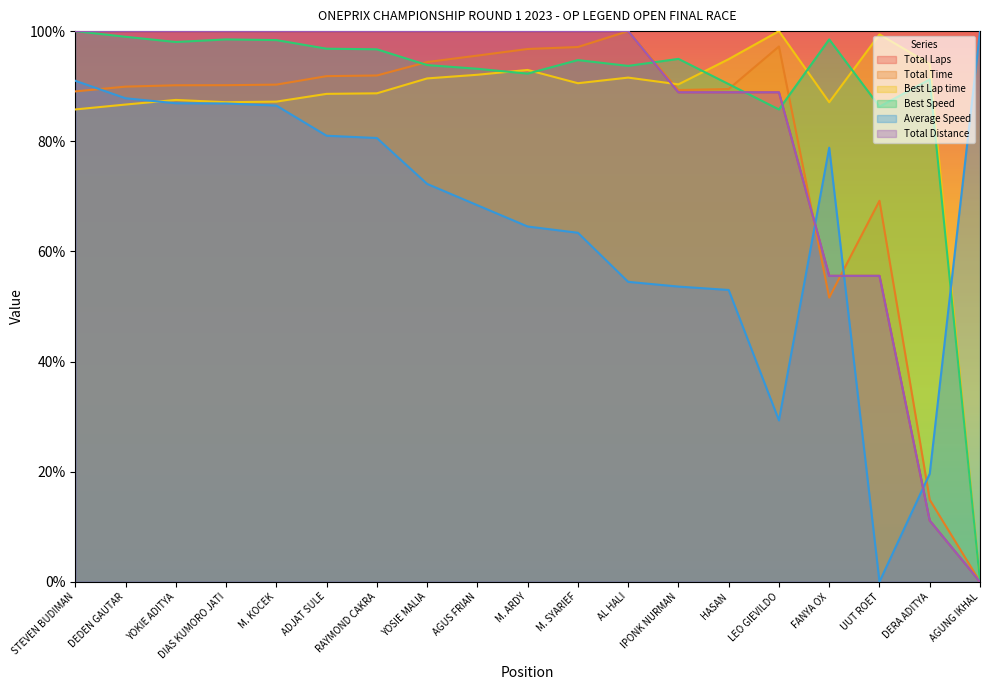

What is the spread (max minus min) of values at ADJAT SULE?

19.0